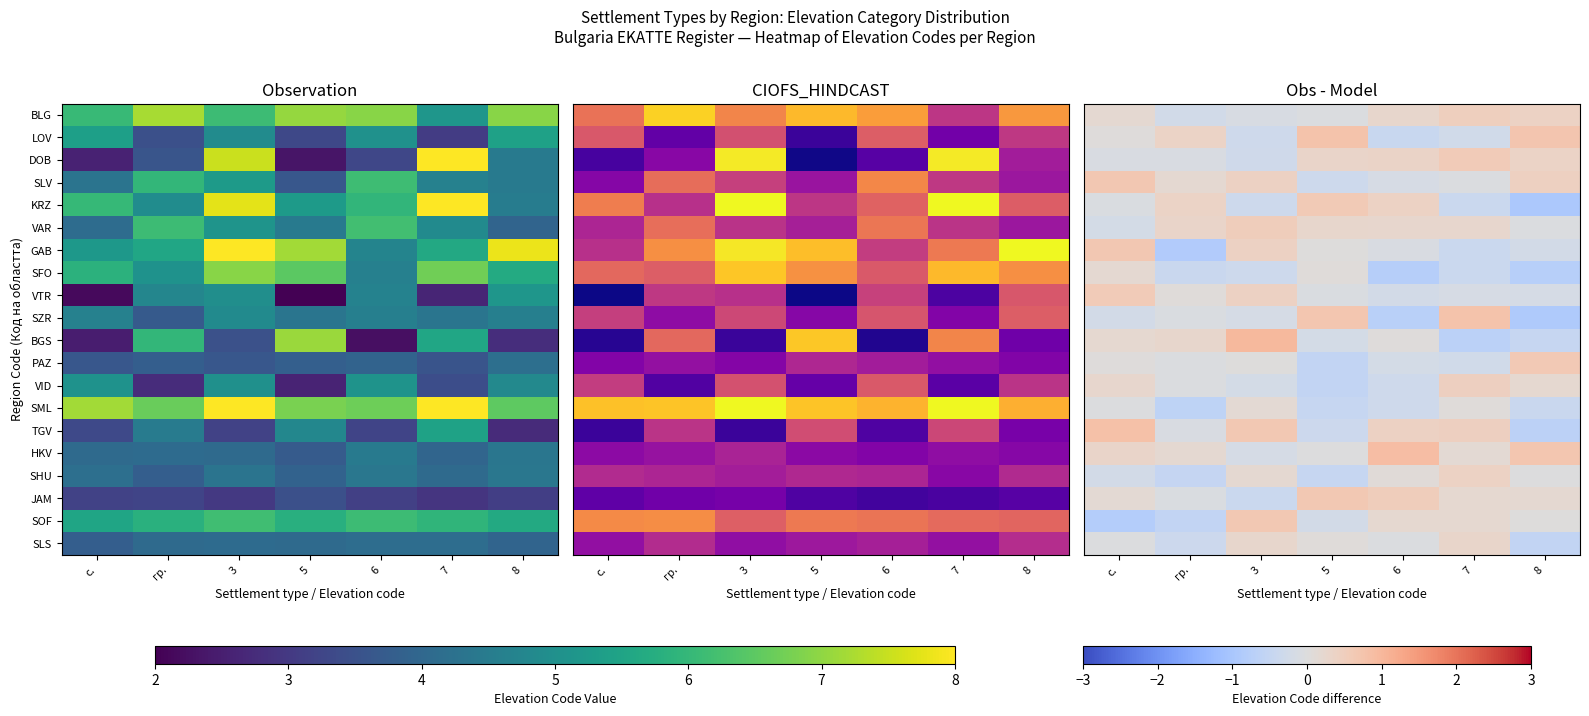

The VAR series shows -0.0 at с.. True or false?

False